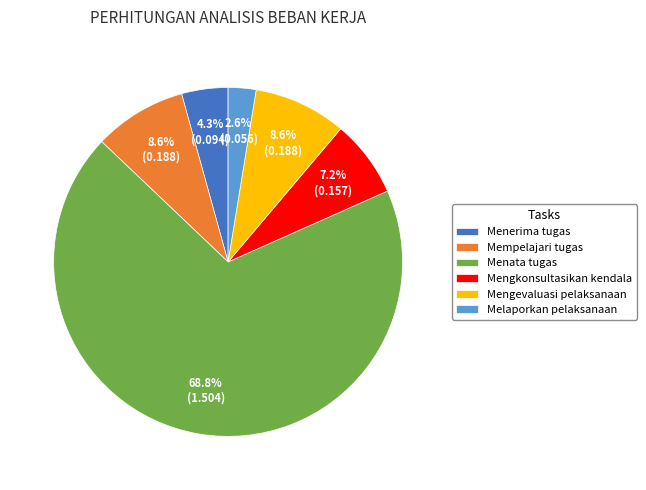

To the nearest percent, what portion does Menerima tugas represent?

4%